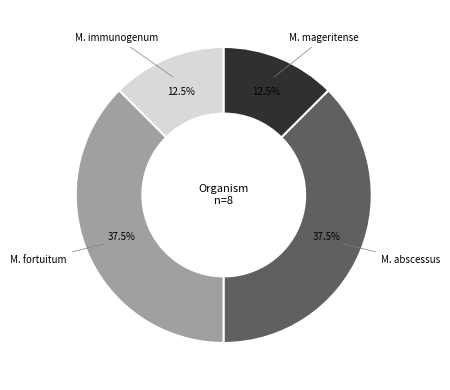

Count the number of slices in the pie.

4